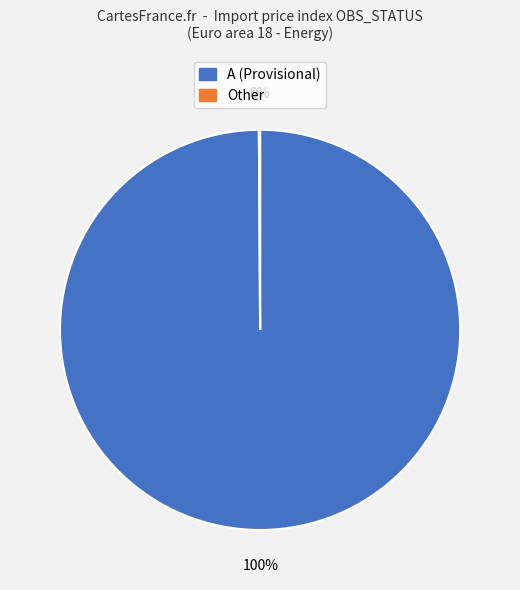

Is there any slice that represents more than half of the pie?

Yes